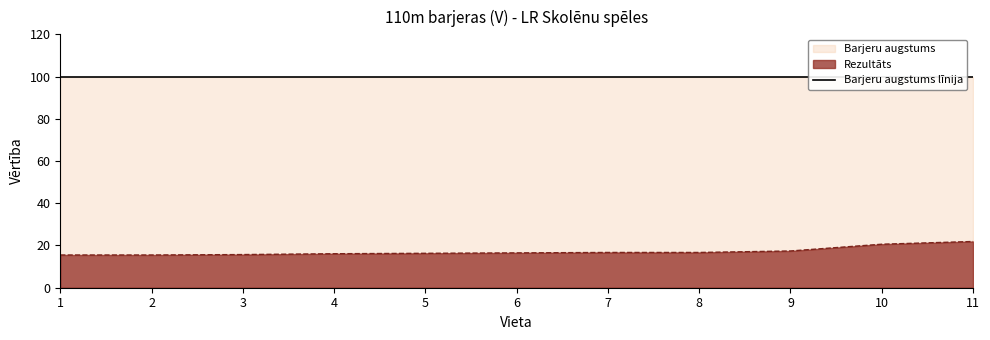

True or false: Rezultāts has a value of 17.4 at 9.

True